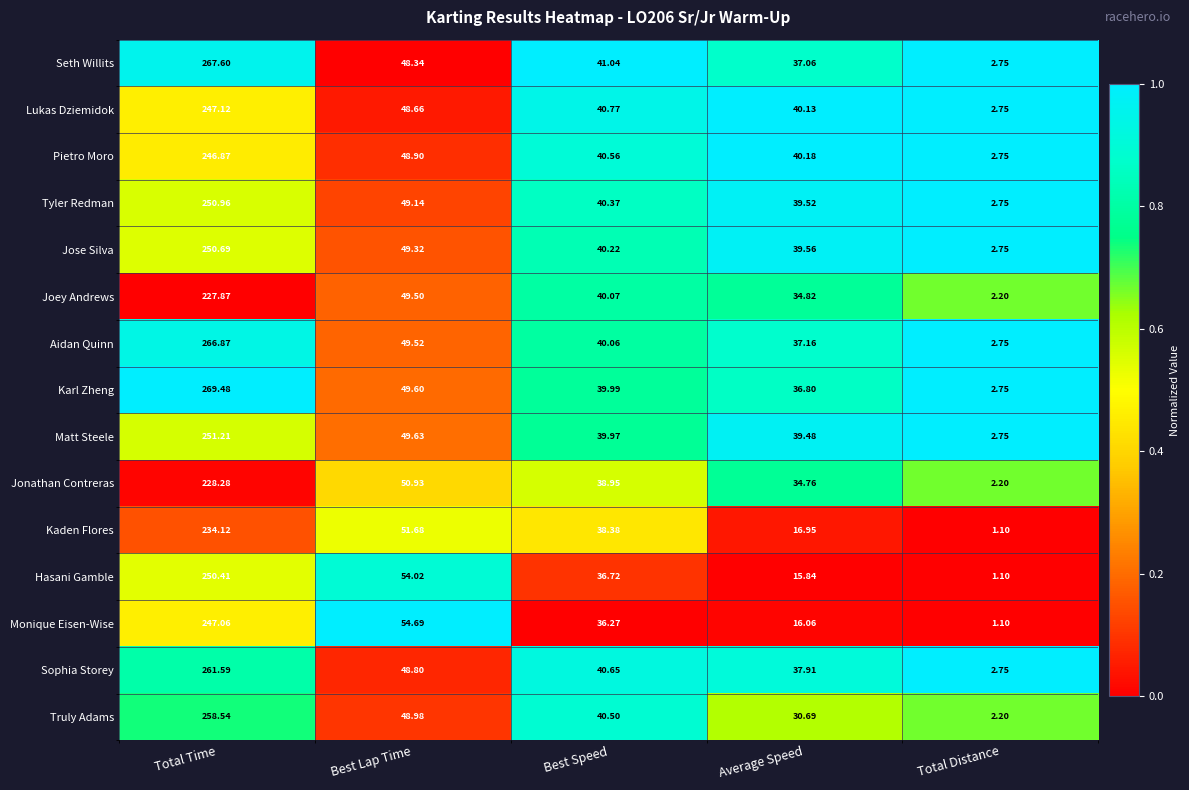

Which series changed the most between Total Time and Total Distance?

Karl Zheng